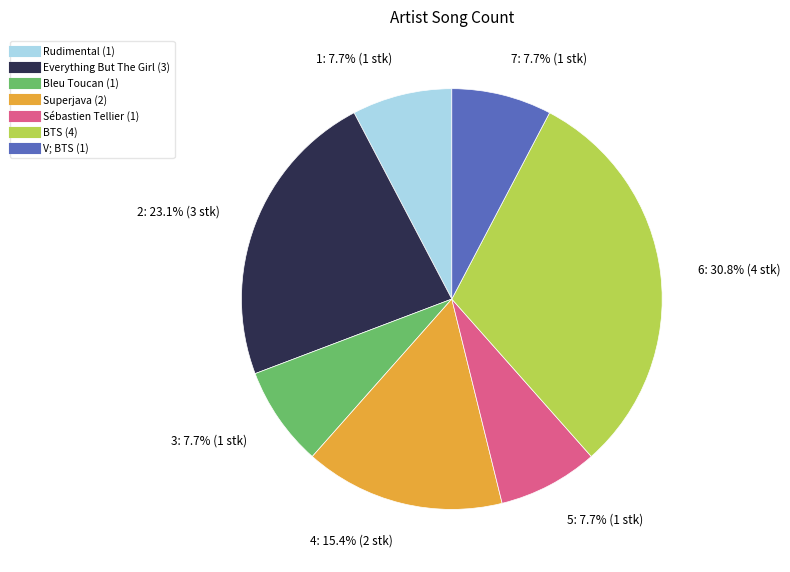

Is there a majority slice in this chart?

No